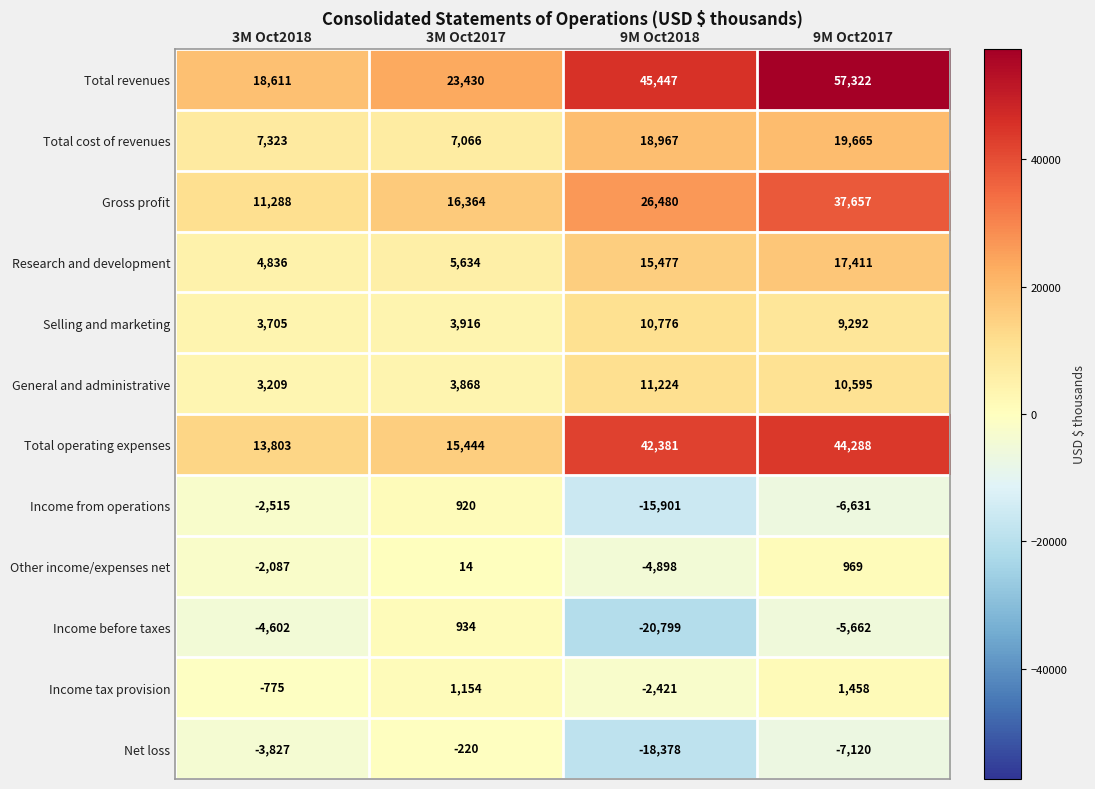

What is the difference between the second highest and second lowest values in the Income tax provision series?

1929